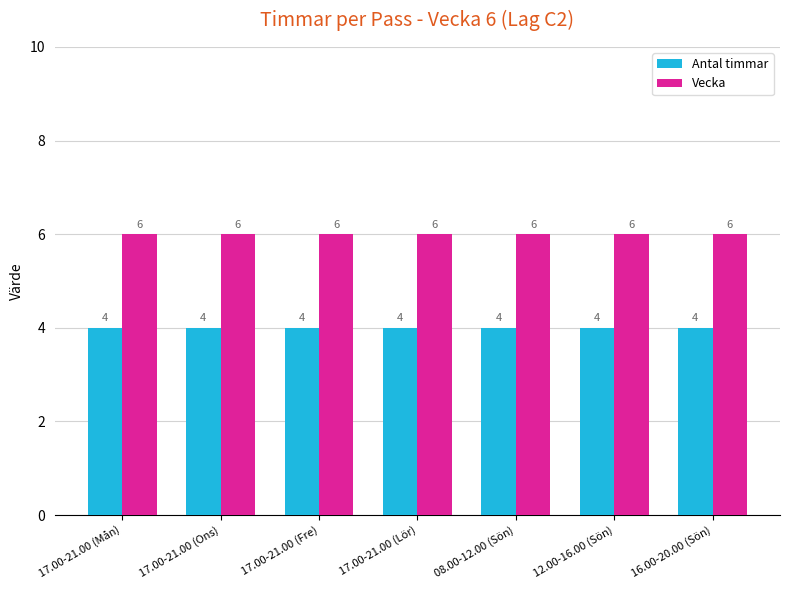

Rank the series by their average value, from lowest to highest.

Antal timmar, Vecka